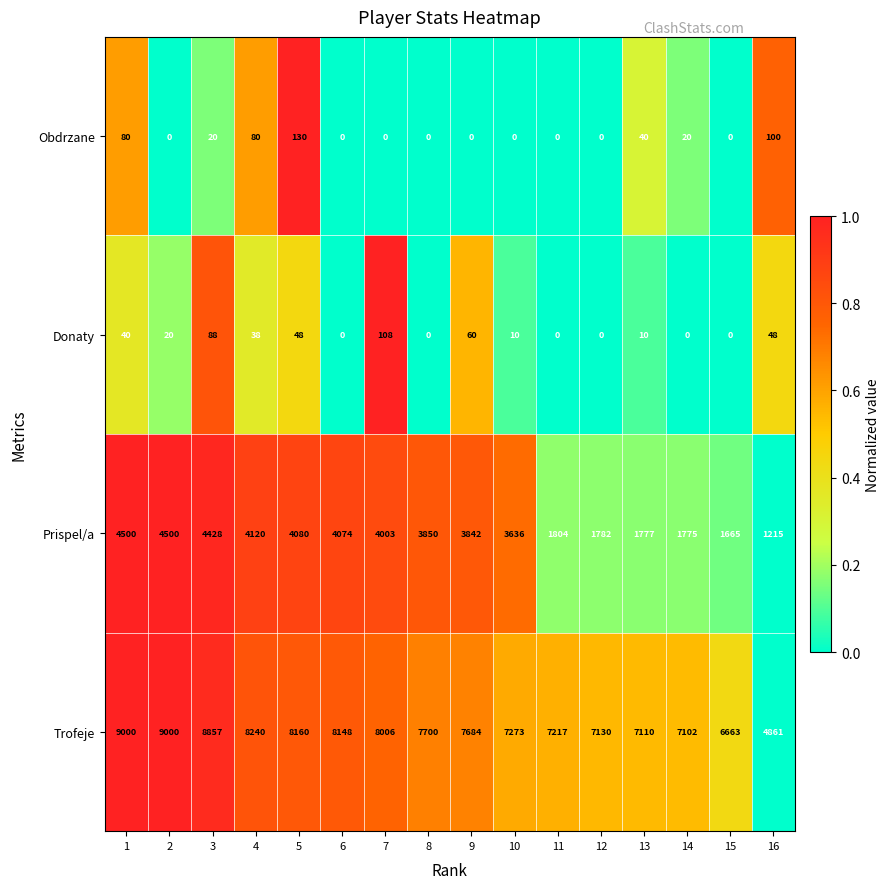

The value of Prispel/a at 2 is 6082. True or false?

False